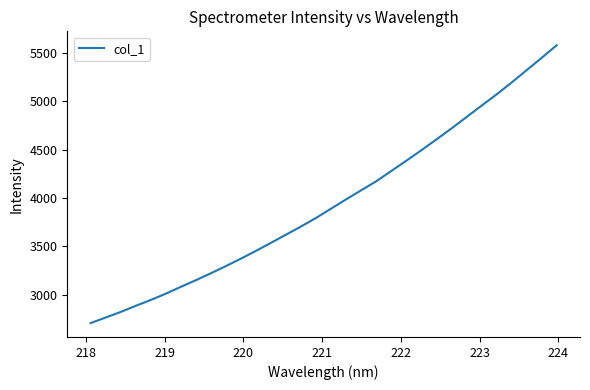

What is the greatest value displayed?

5580.0